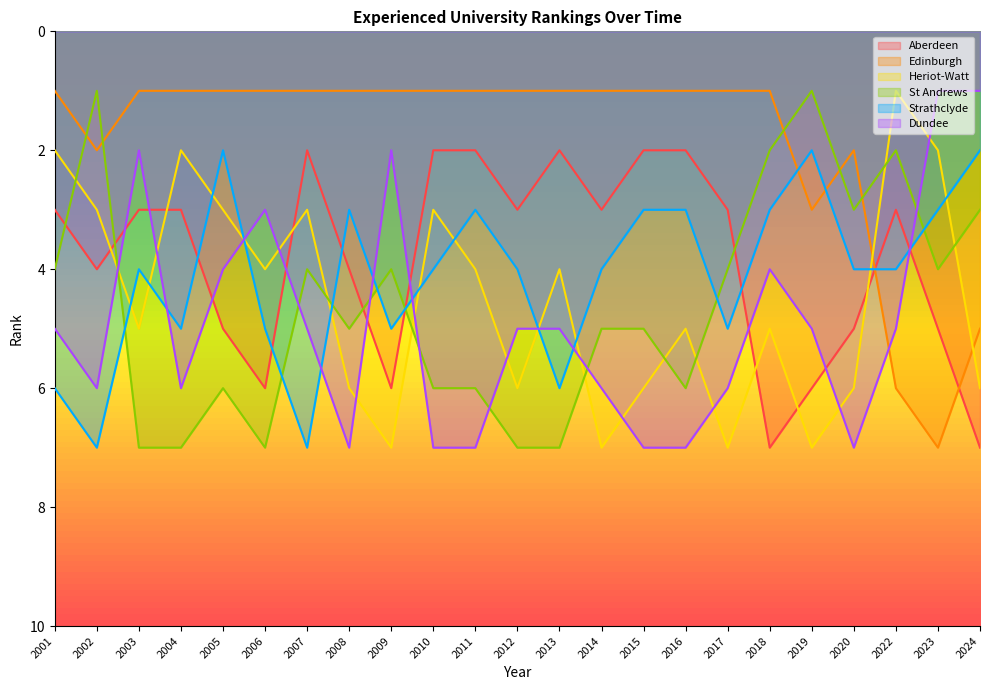

What is the sum of the Heriot-Watt values at 2024 and 2022?

7